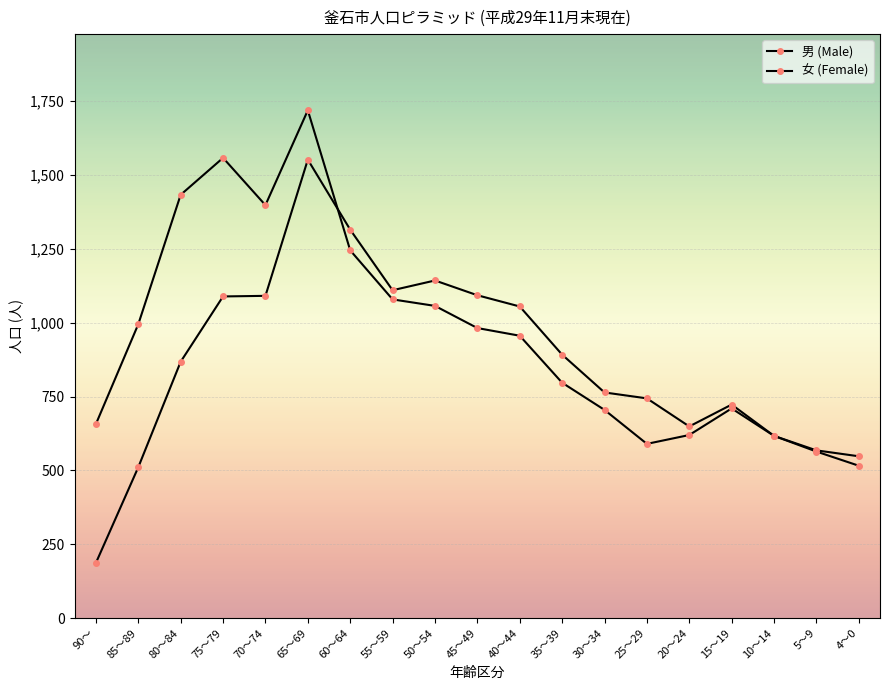

Rank the series at 90～ from lowest to highest value.

男 (Male), 女 (Female)